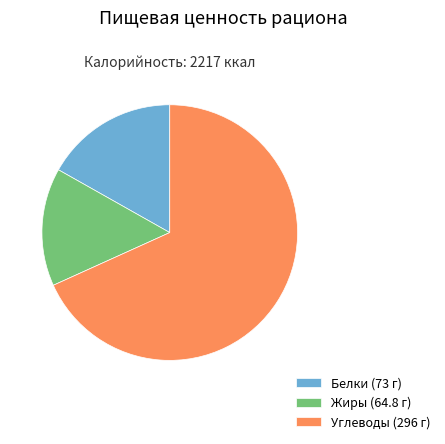

Does Жиры account for over 50% of the chart?

No